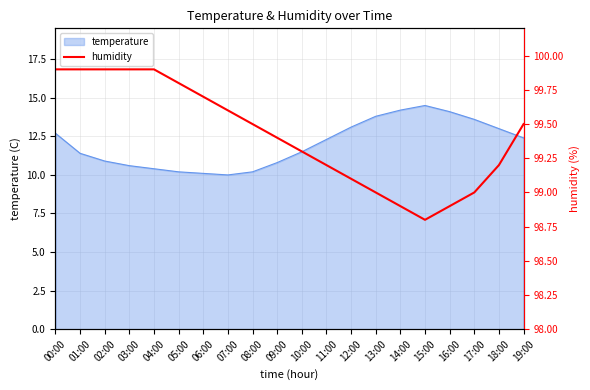

Is it true that the value at 12:00 is 168.8?

False